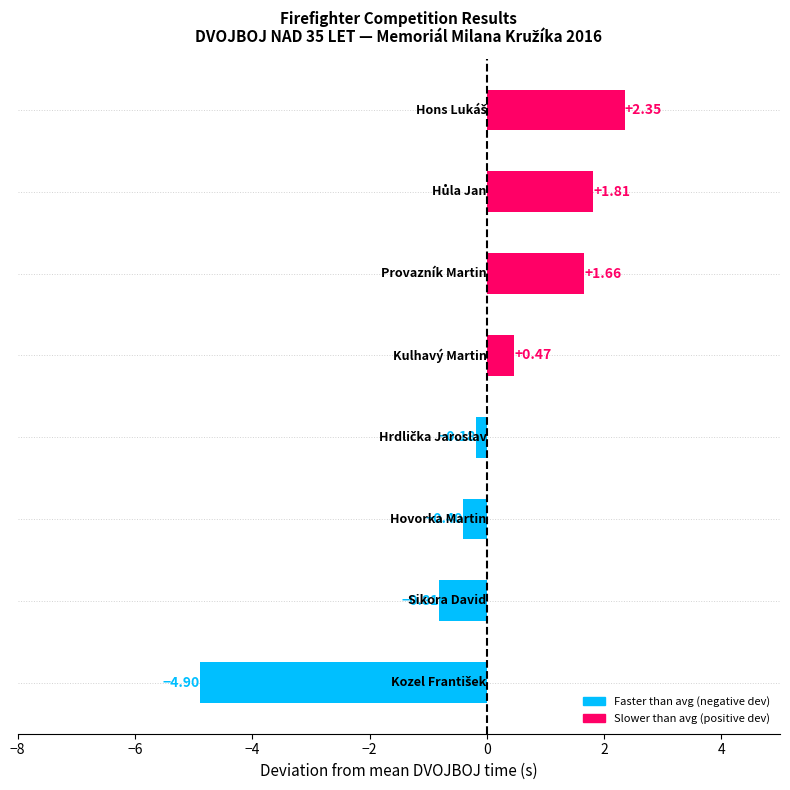

What is the difference between the second highest and second lowest values?

2.6